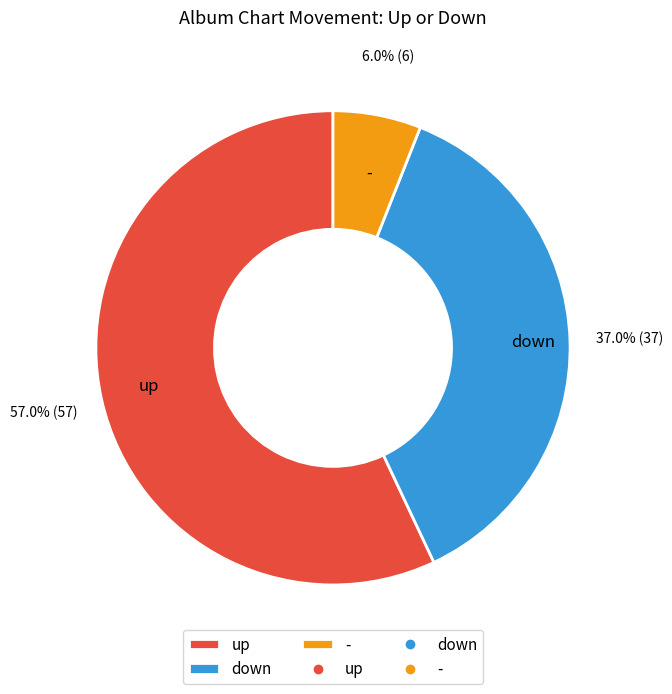

Approximately how many times larger is the value at up compared to down?

1.5